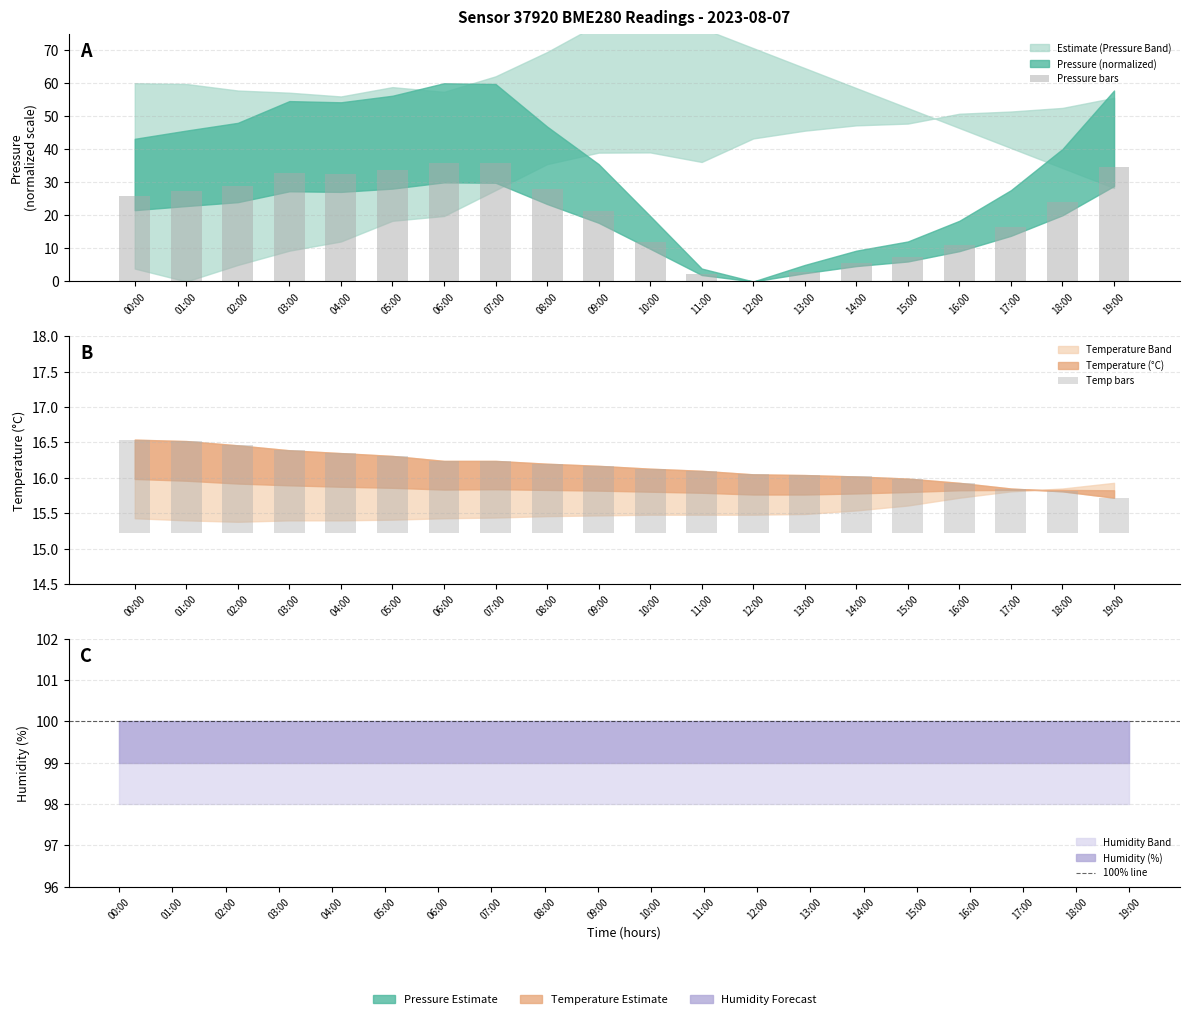

How many values in the pressure series exceed 25?

10